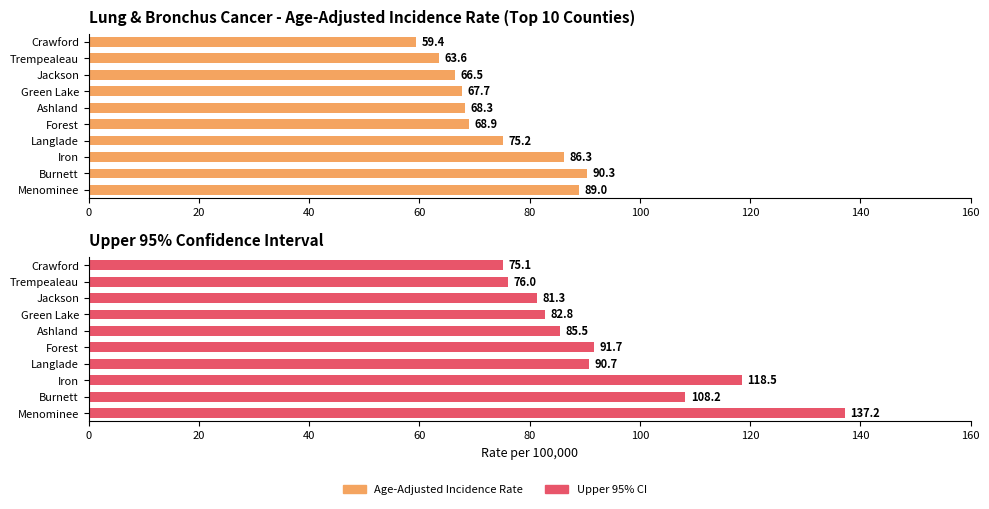

Which series has the widest spread of values?

Upper 95% Confidence Interval